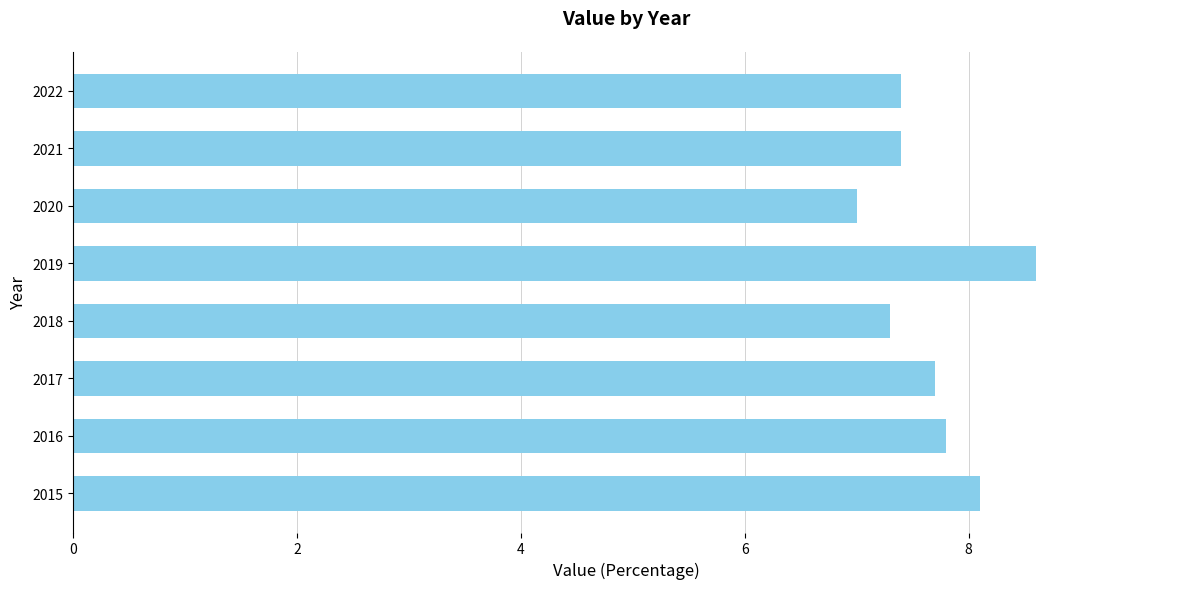

At which label is the value closest to 7?

2020